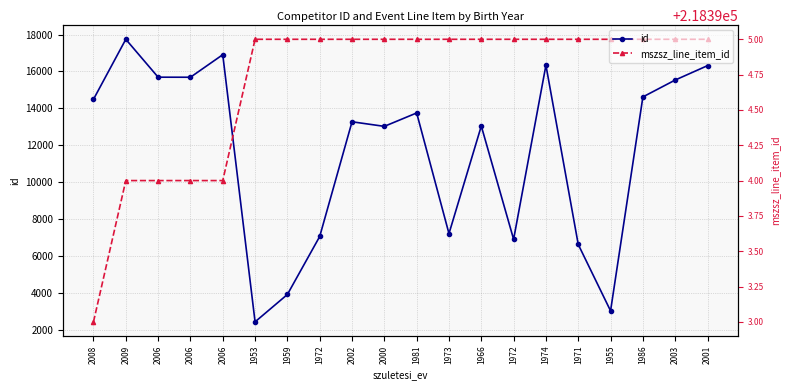

What value does the mszsz_line_item_id series have at 1955?

17742.0